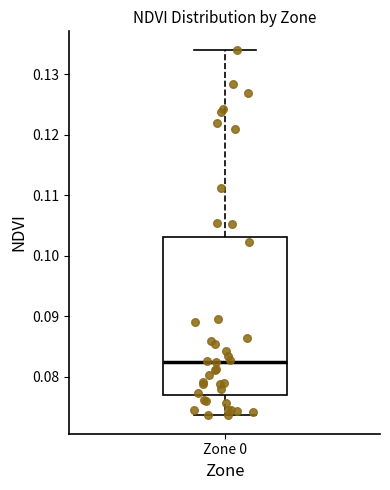

Read this box plot against the y-axis: the position of the median line, the range covered by the box, and the ends of both whiskers. The values are not printed on the chart, so give them approximately, as read against the axis.

median 0.082, box 0.077 to 0.103, whiskers 0.074 to 0.134